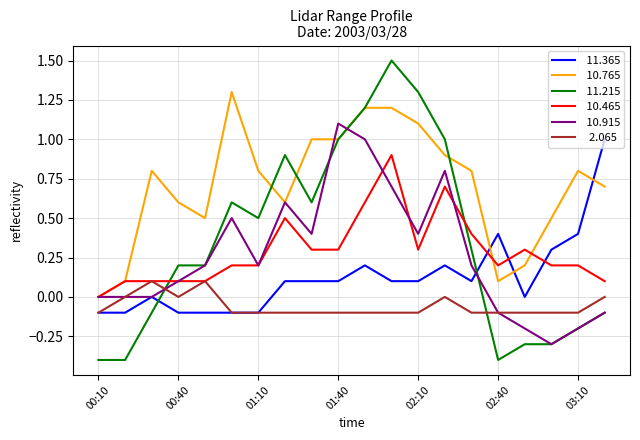

What is the smallest value displayed?

-0.4